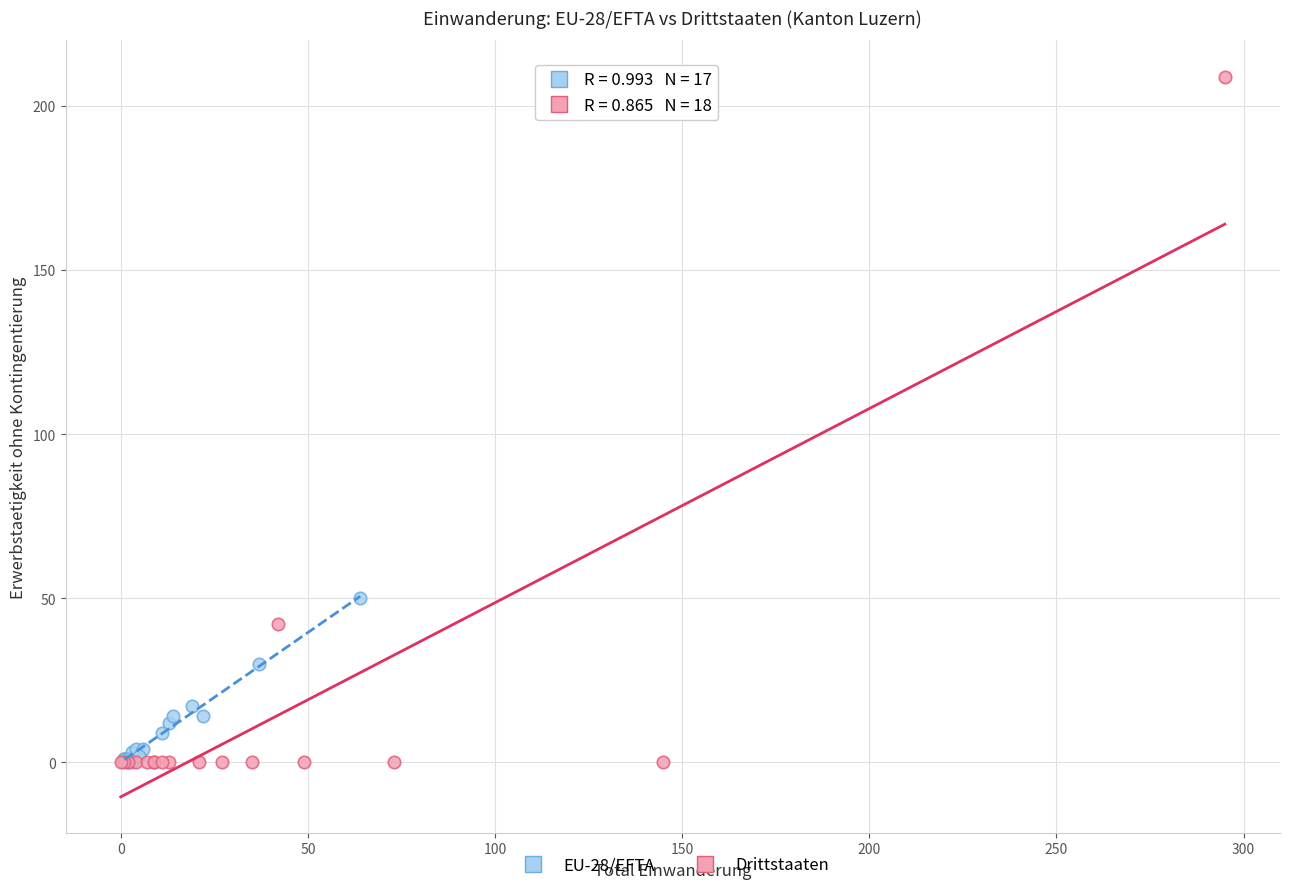

What are all the series names shown in the legend?

EU-28/EFTA, Drittstaaten